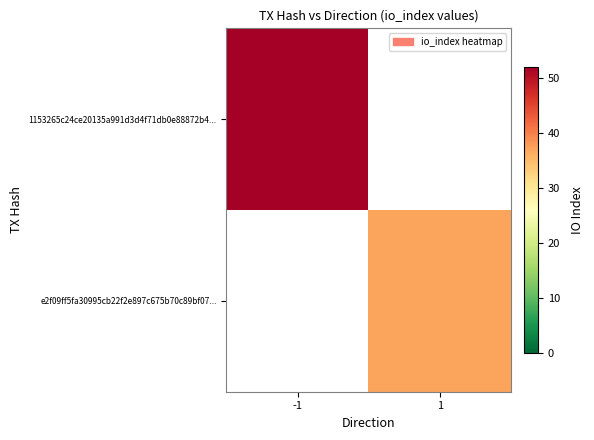

Which has a higher value, 1 or -1?

-1